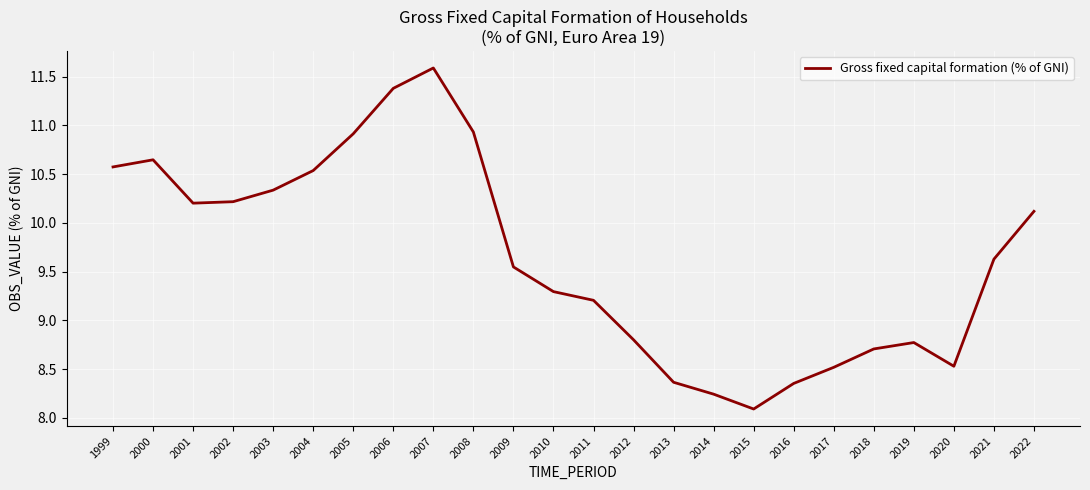

What is the difference between the values at 2022 and 2007?

1.5